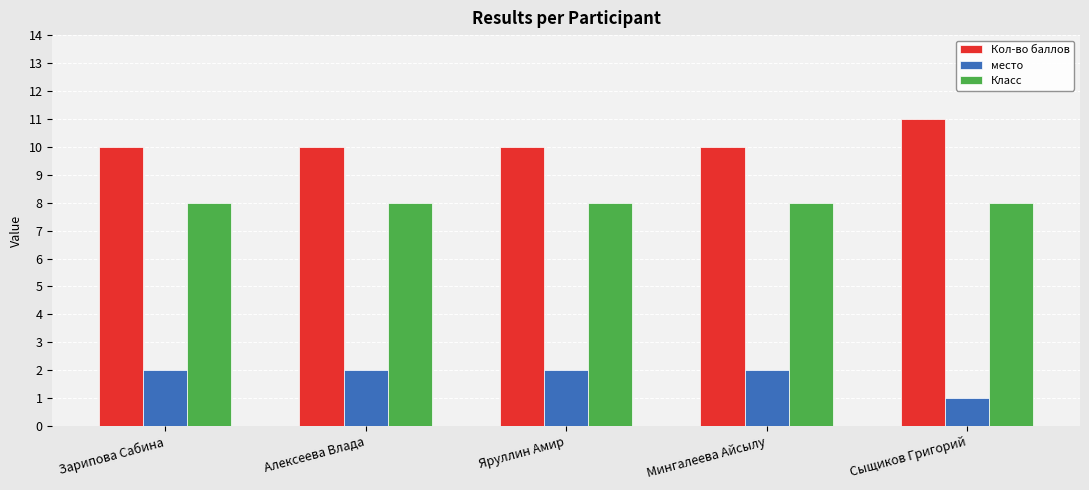

Reading right to left, extract all data points from this chart.

Кол-во баллов: Сыщиков Григорий=11	Мингалеева Айсылу=10	Яруллин Амир=10	Алексеева Влада=10	Зарипова Сабина=10
место: Сыщиков Григорий=1	Мингалеева Айсылу=2	Яруллин Амир=2	Алексеева Влада=2	Зарипова Сабина=2
Класс: Сыщиков Григорий=8	Мингалеева Айсылу=8	Яруллин Амир=8	Алексеева Влада=8	Зарипова Сабина=8